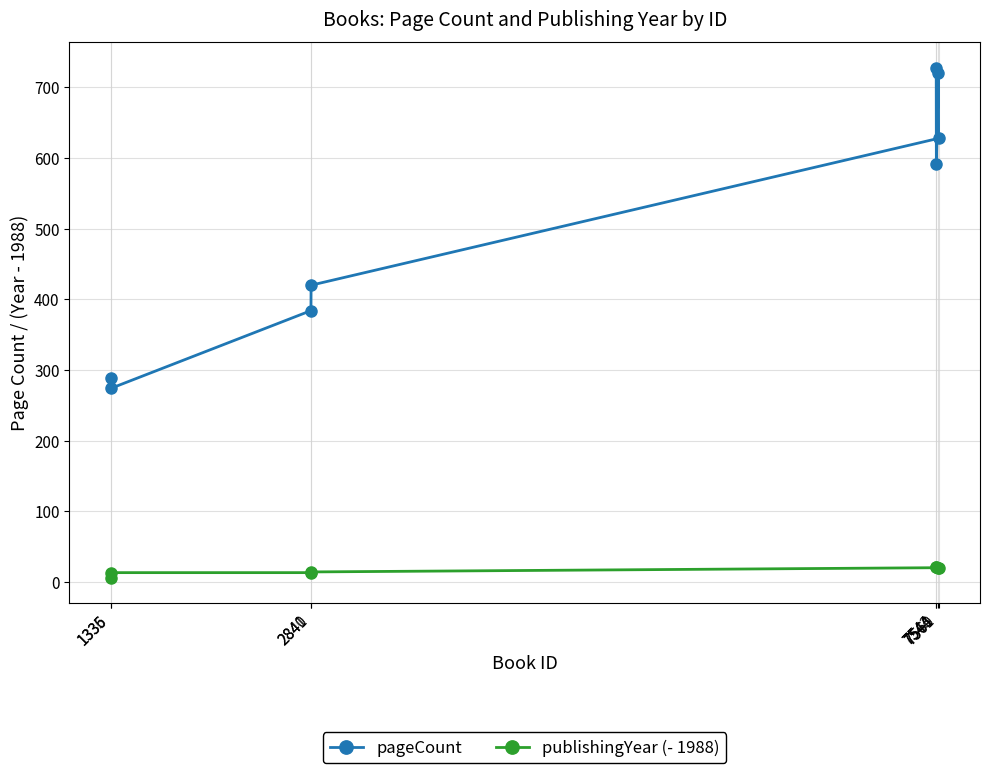

What is the lowest value of the publishingYear (- 1988) series?

6